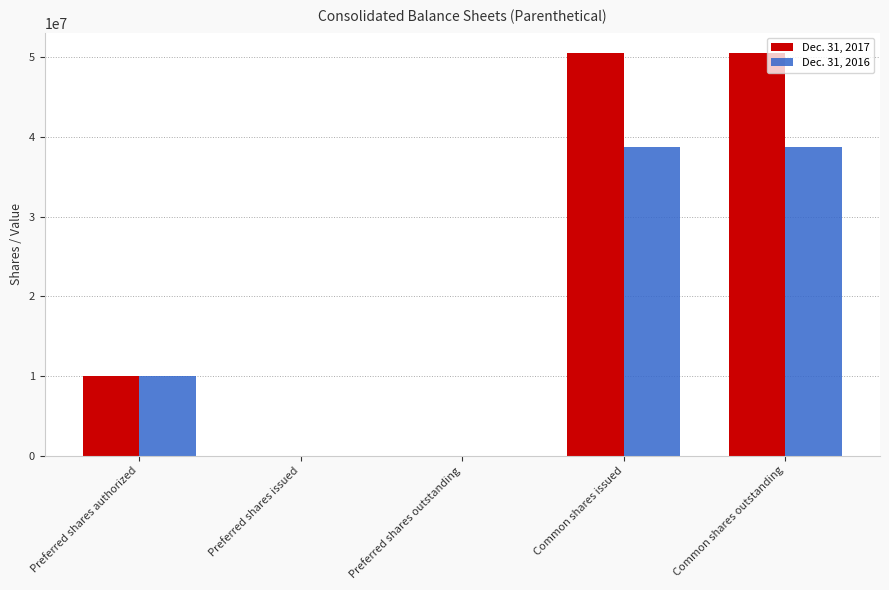

Is the value of Dec. 31, 2017 at Preferred shares outstanding greater than the value of Dec. 31, 2016 at Common shares issued?

No